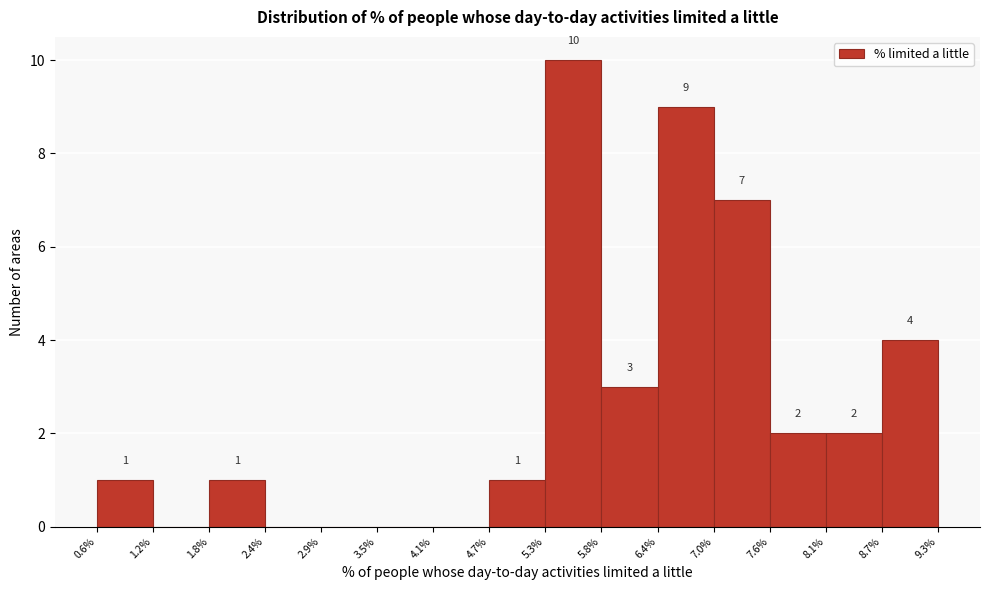

Which range on the x-axis has the tallest bar?

5.3% to 5.8%